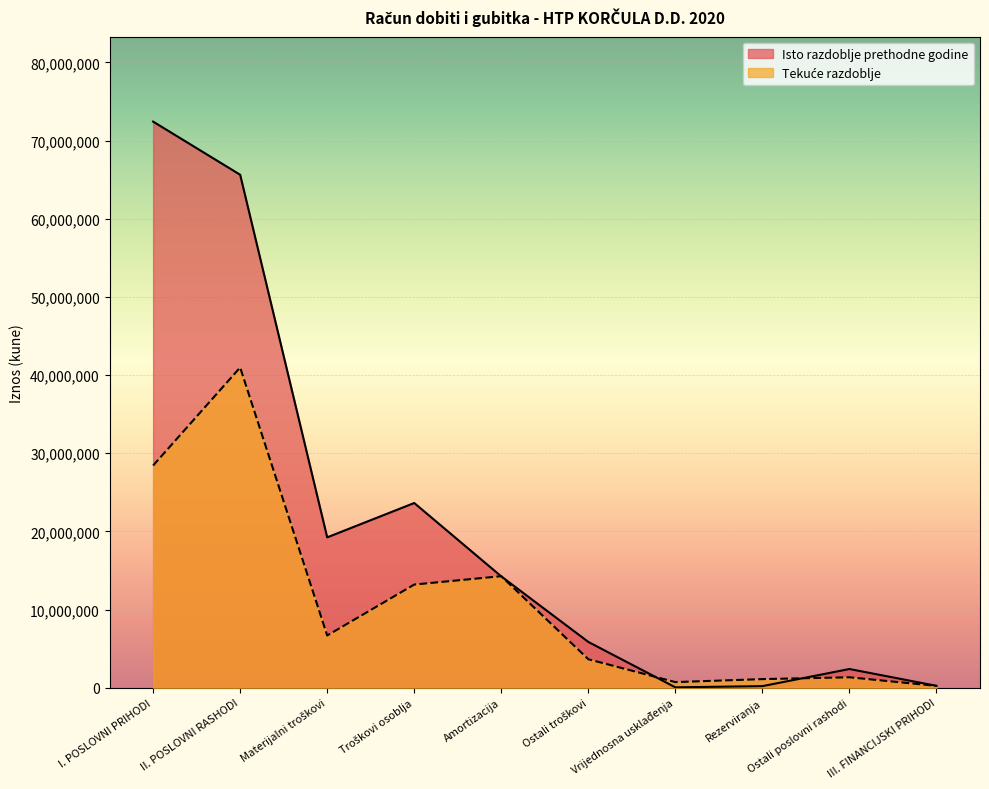

Is it true that Isto razdoblje prethodne godine equals 338801 at III. FINANCIJSKI PRIHODI?

False